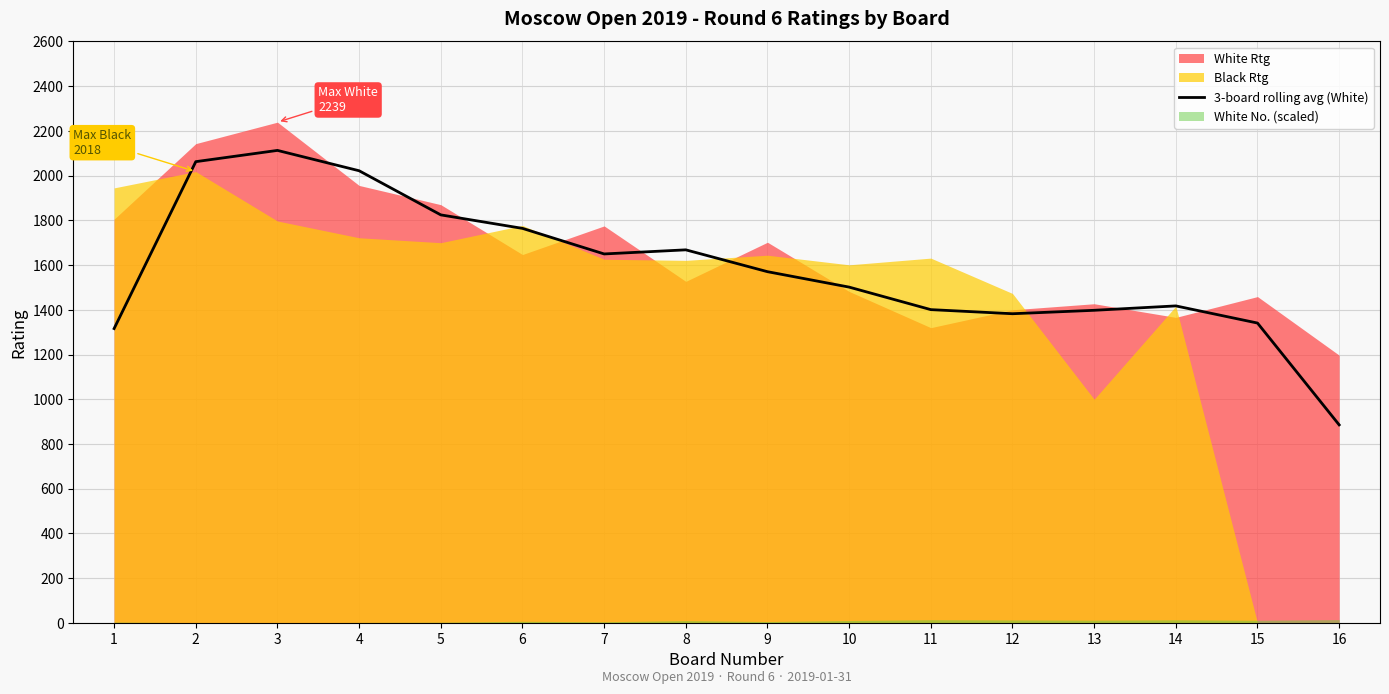

The value at 1 is 1720.9. True or false?

False